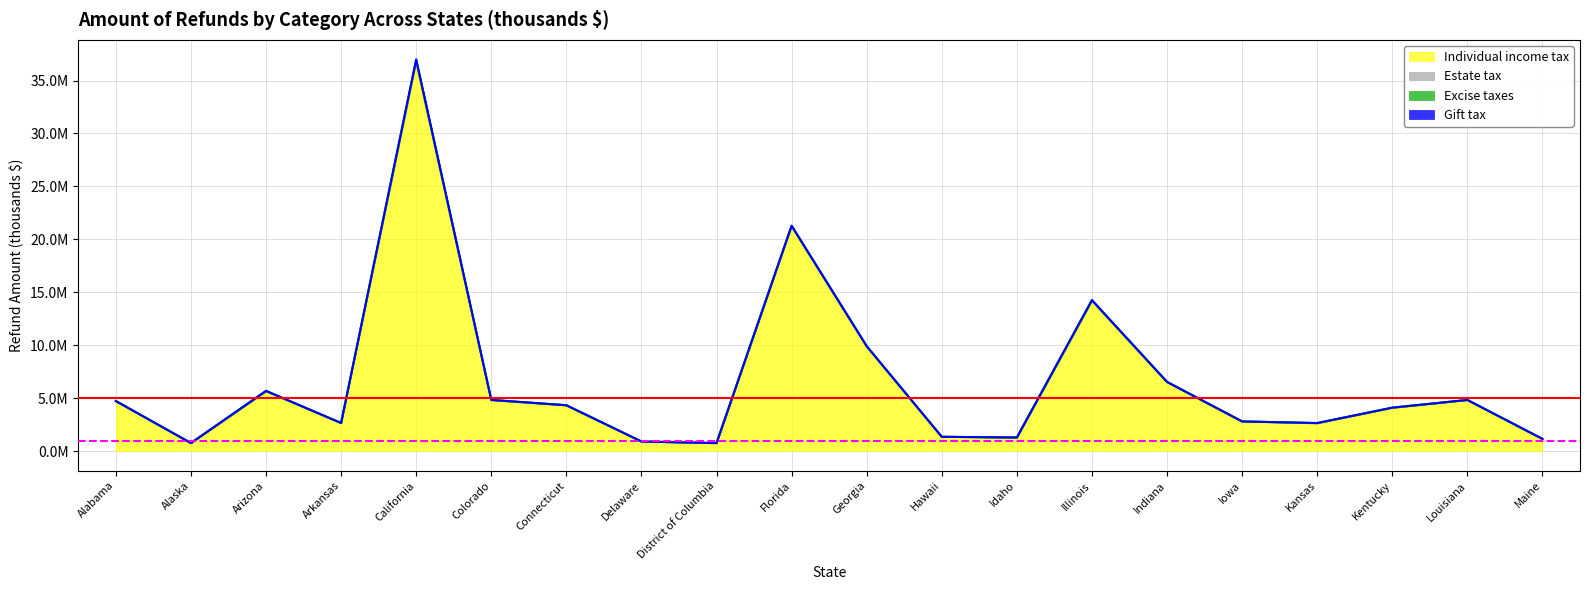

True or false: Excise taxes has more than 0 interior local peaks.

True